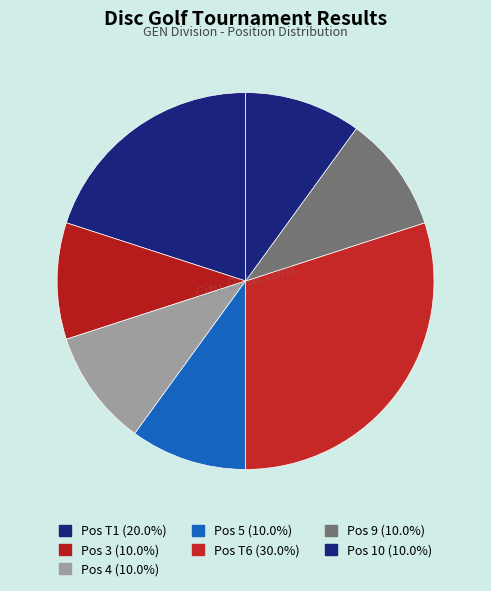

Count the number of slices in the pie.

7